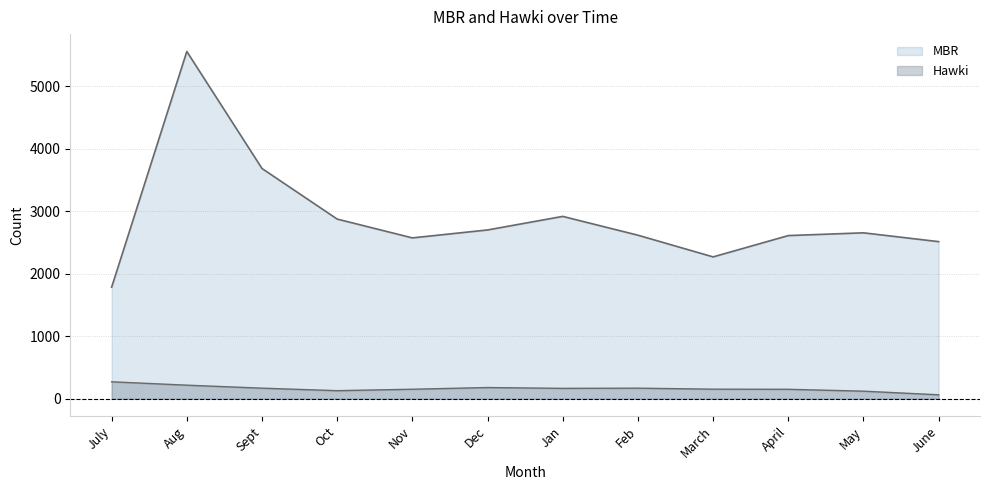

Which series has the largest range (max minus min)?

MBR